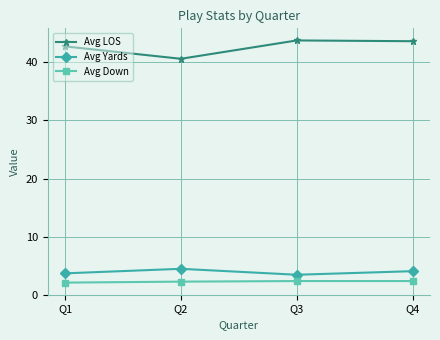

What are all the series names shown in the legend?

Avg LOS, Avg Yards, Avg Down